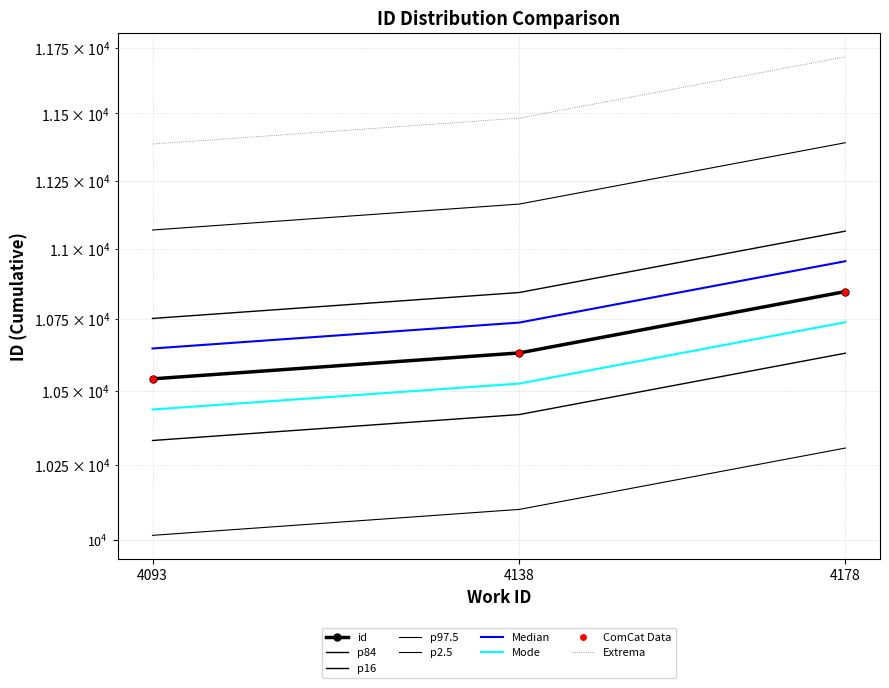

What is the value of the 2nd point from the left?

10844.6